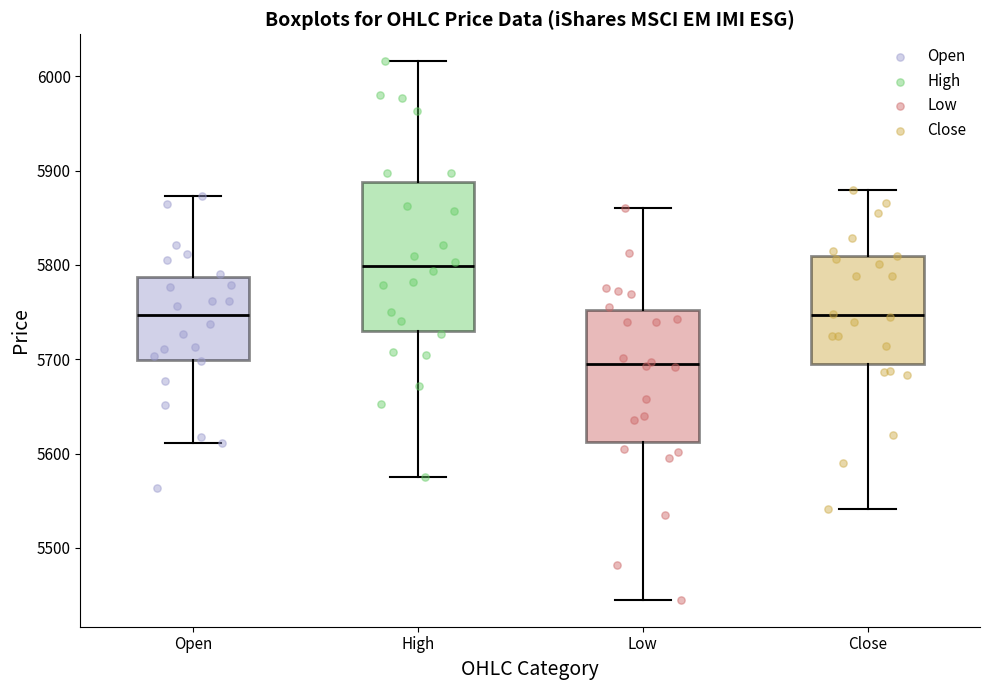

Reading left to right, transcribe this box plot: for each box, give where its median line is, the range the box spans, and where its two whiskers end, as read against the y-axis. The values are not printed on the chart, so give them approximately, as read against the axis.

Open: median 5750, box 5700 to 5790, whiskers 5610 to 5870
High: median 5800, box 5730 to 5890, whiskers 5580 to 6020
Low: median 5700, box 5610 to 5750, whiskers 5450 to 5860
Close: median 5750, box 5690 to 5810, whiskers 5540 to 5880